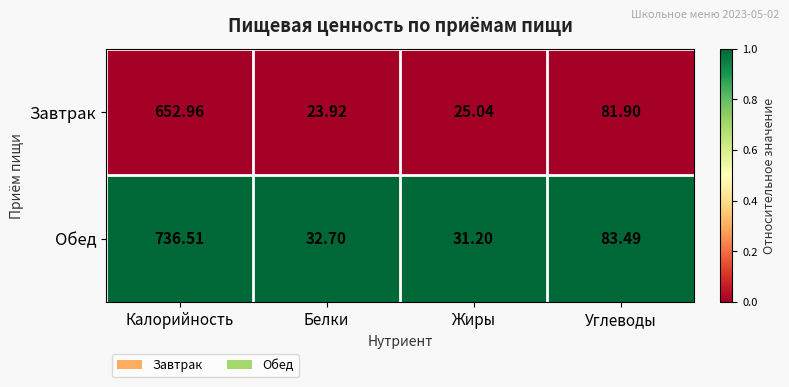

Rank the series by their maximum value, from lowest to highest.

Завтрак, Обед